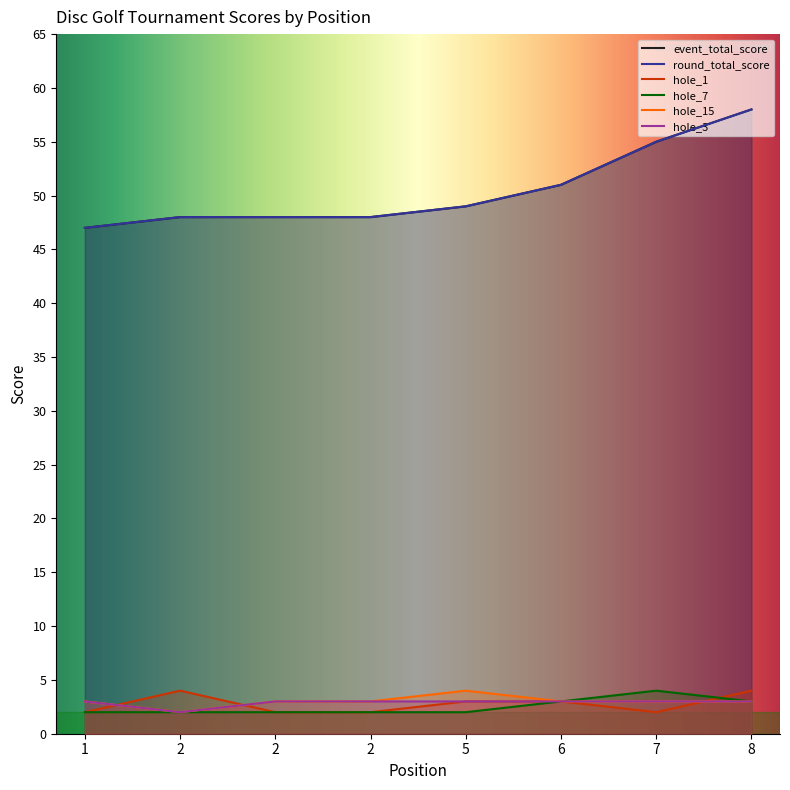

What is the total value across all series at 1?

104